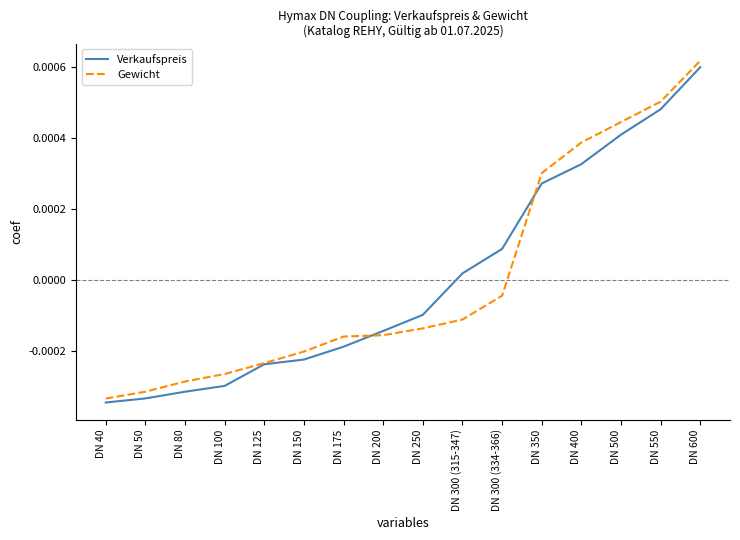

At how many categories does at least one series exceed 0?

7